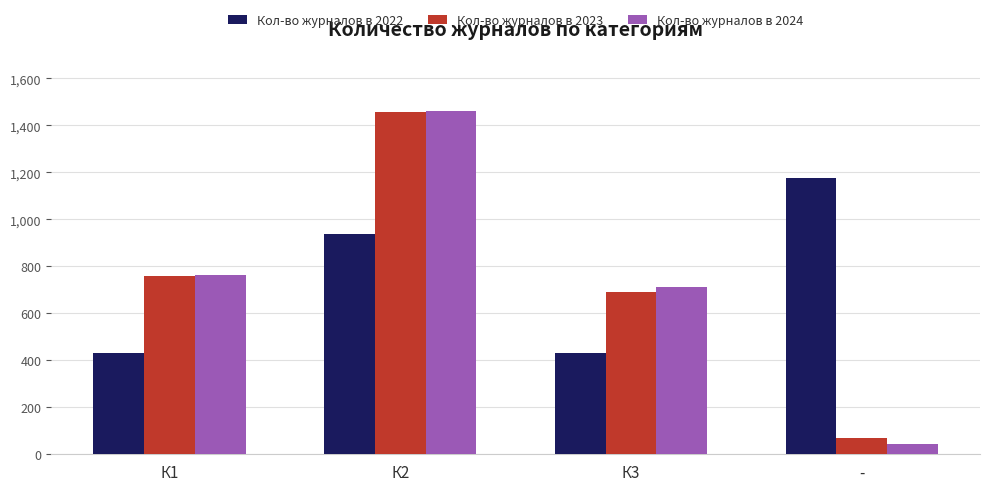

Which label corresponds to the smallest value in the chart?

-